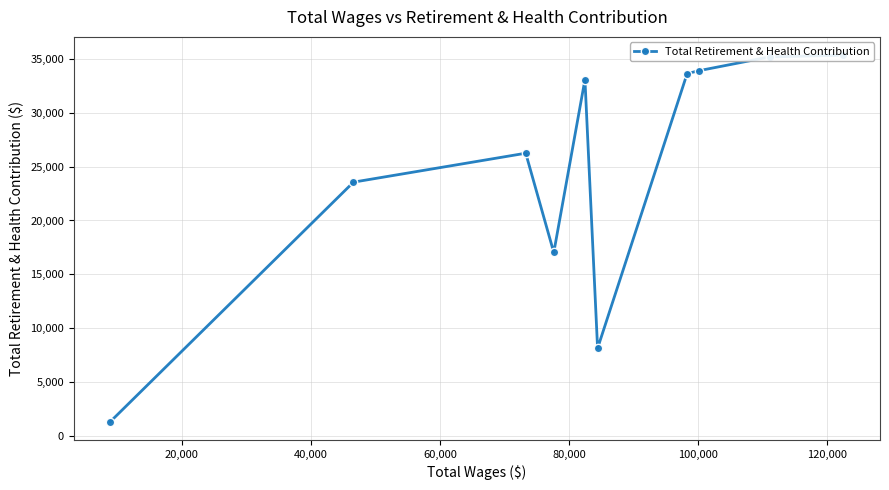

The chart shows a value of 36593 at 140,000. True or false?

False